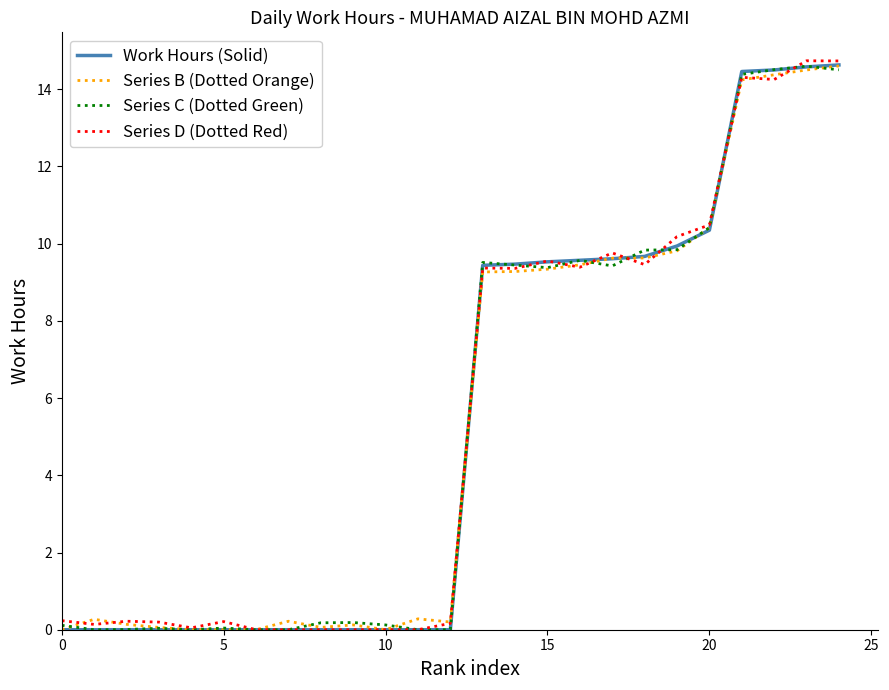

Which series has the largest range (max minus min)?

Series D (Dotted Red)